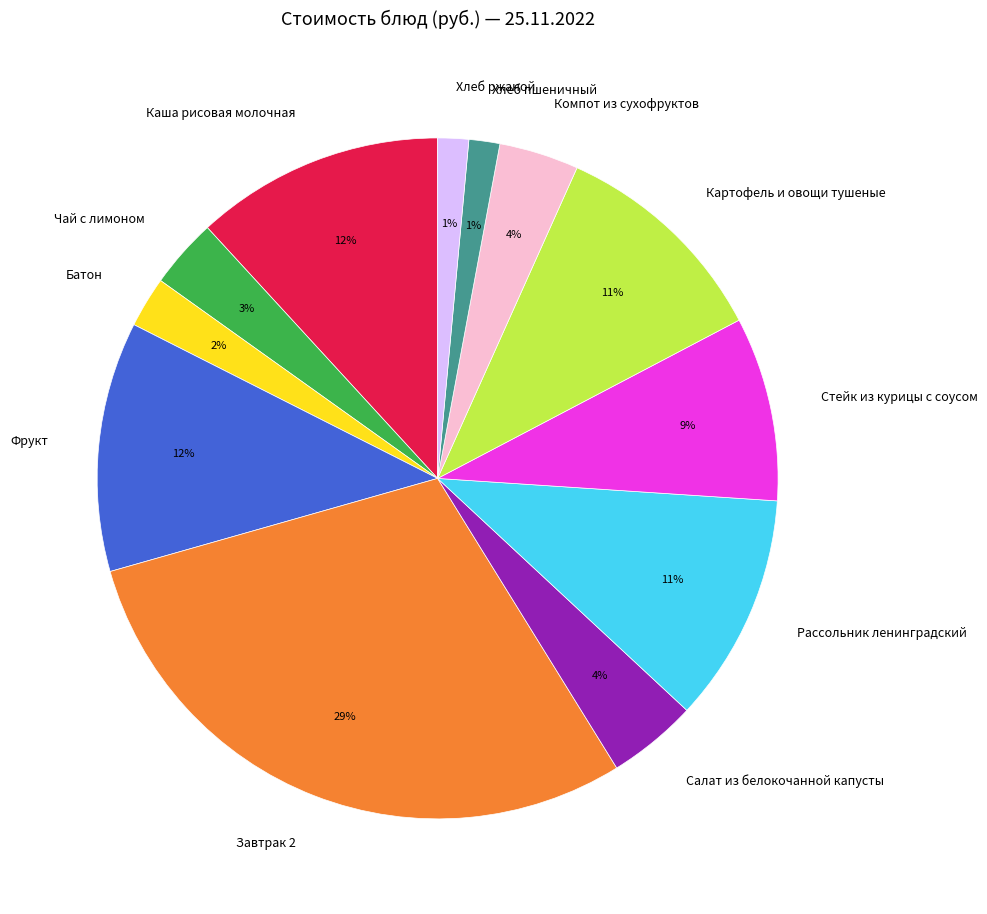

To the nearest percent, what percentage of the pie is Хлеб ржаной?

1%